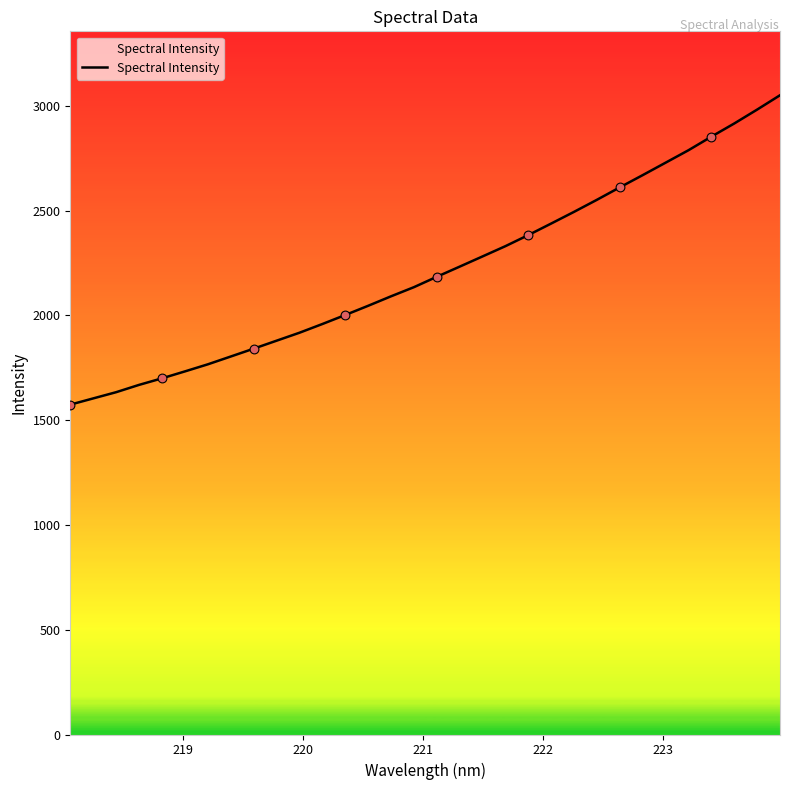

What is the minimum value shown in the chart?

1574.1